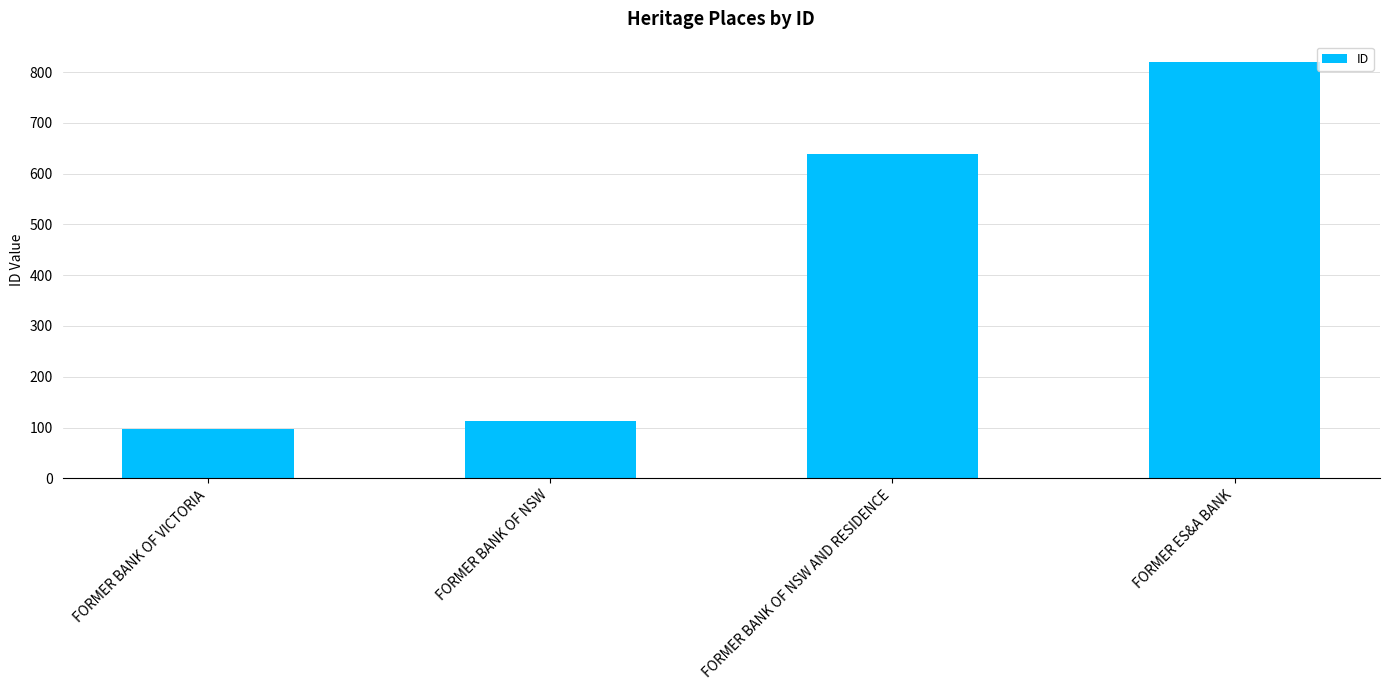

What is the label of the 3rd bar from the left?

FORMER BANK OF NSW AND RESIDENCE